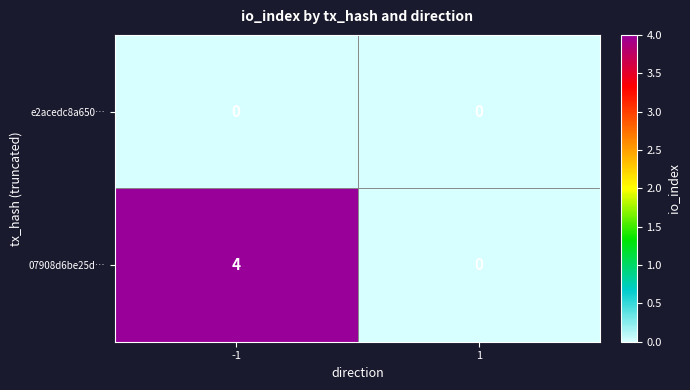

Which series has the widest spread of values?

07908d6be25d…